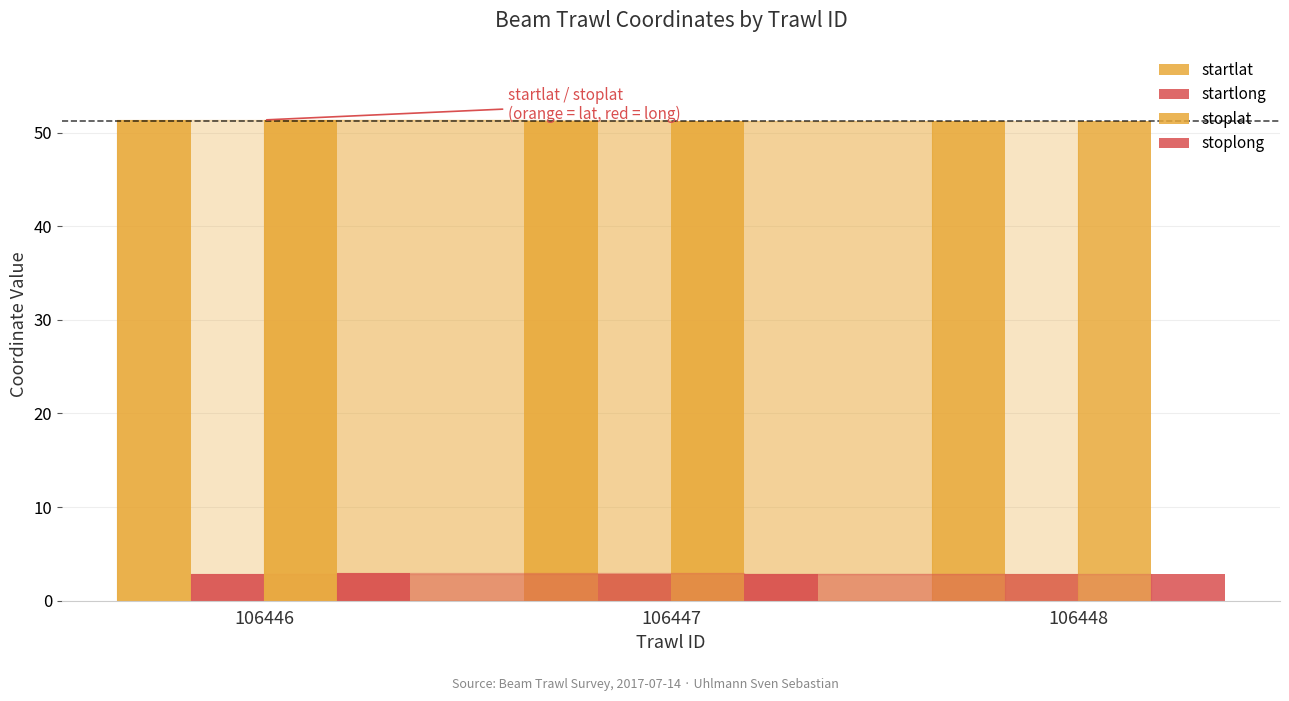

Read the startlat value at 106448.

51.2